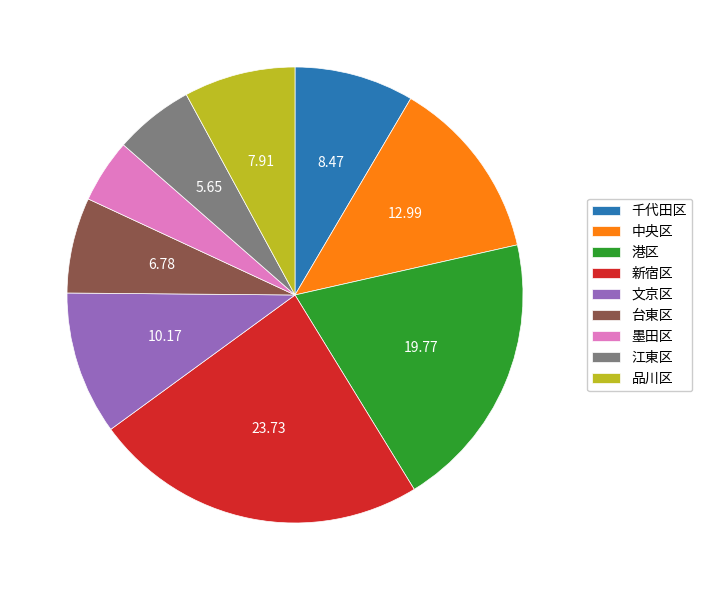

Which has a higher value, 千代田区 or 江東区?

千代田区